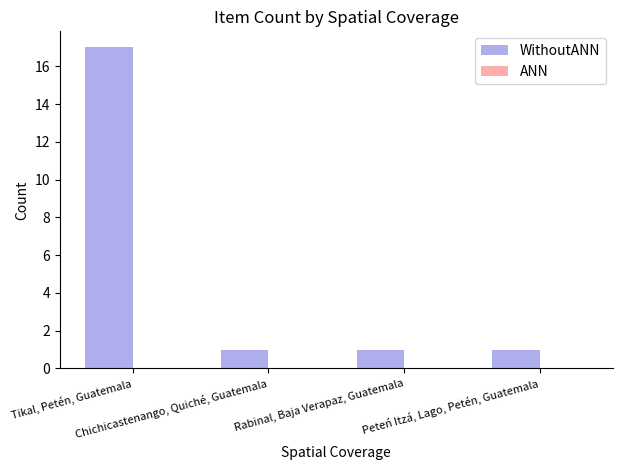

What is the value of the 4th bar from the left?

1